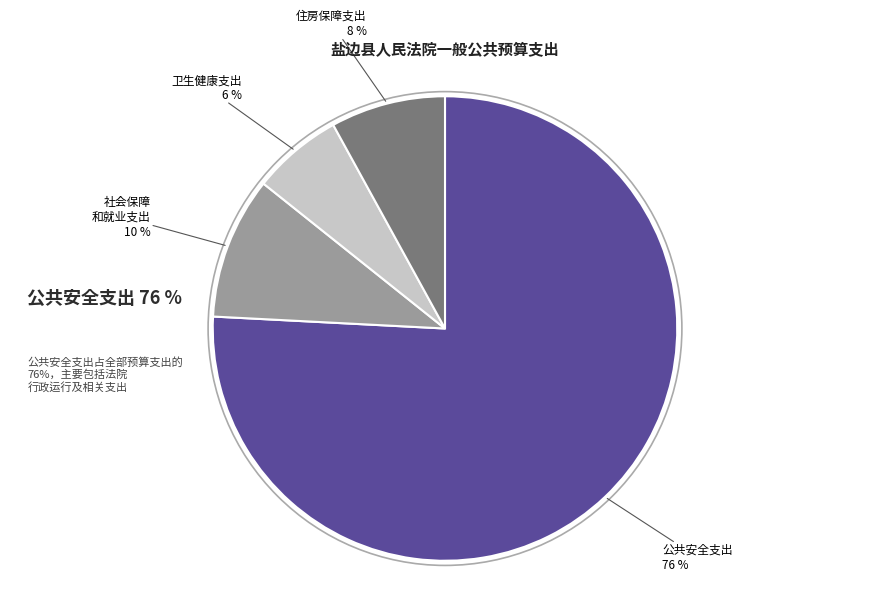

How many slices are in this pie chart?

4